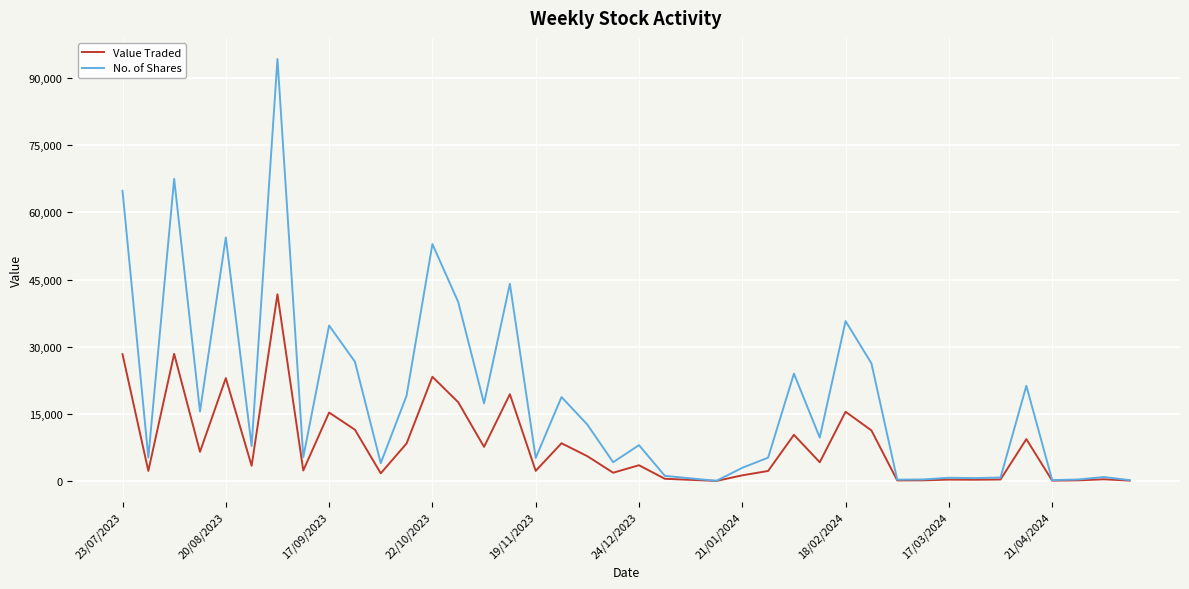

Which series has the largest range (max minus min)?

No. of Shares